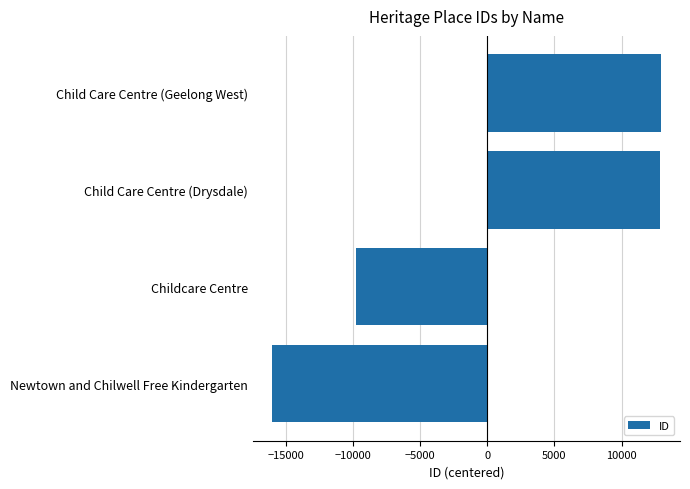

True or false: the data shows 12909.2 at Child Care Centre (Geelong West).

True